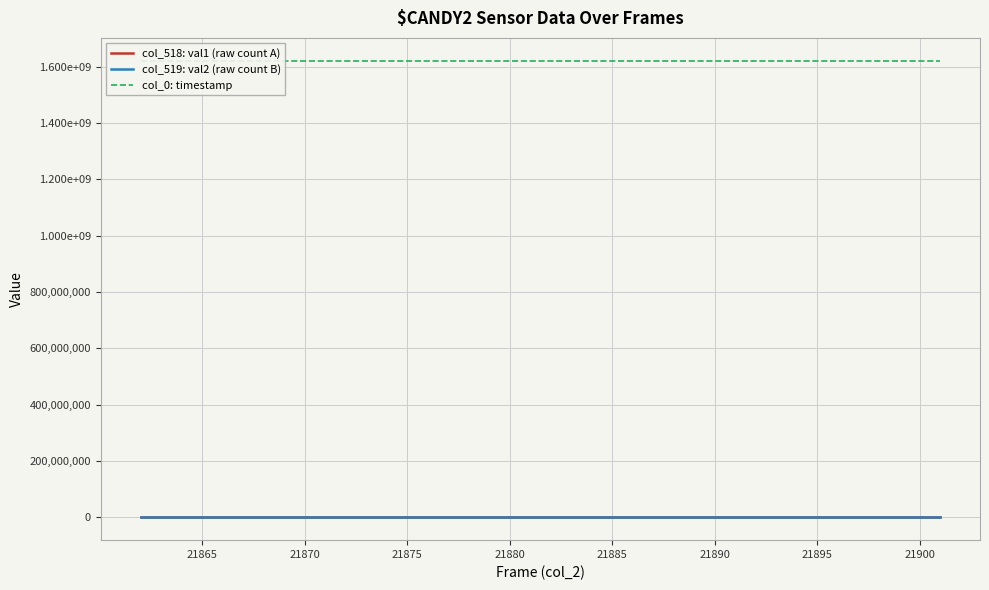

True or false: col_519: val2 (raw count B) and col_518: val1 (raw count A) cross at least once.

False